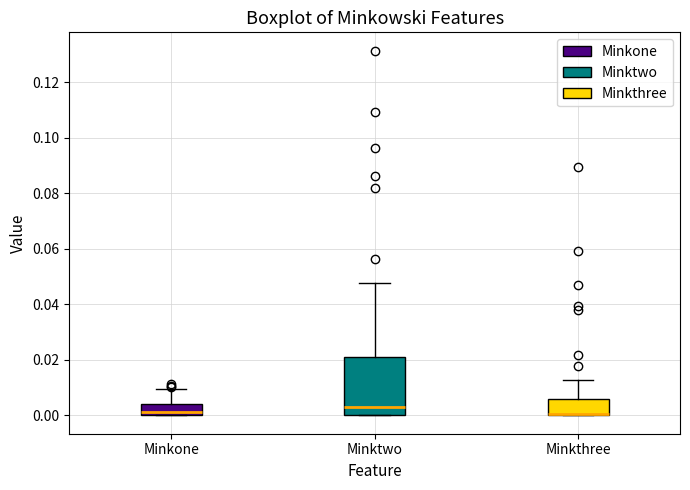

Reading left to right, read every box against the y-axis: the position of its median line, the range the box covers, and the ends of its whiskers. The values are not printed on the chart, so give them approximately, as read against the axis.

Minkone: median 0.002, box 0.000 to 0.004, whiskers 0.000 to 0.010
Minktwo: median 0.004, box 0.000 to 0.022, whiskers 0.000 to 0.048
Minkthree: median 0.000 (drawn on the box's lower edge), box 0.000 to 0.006, whiskers 0.000 to 0.012